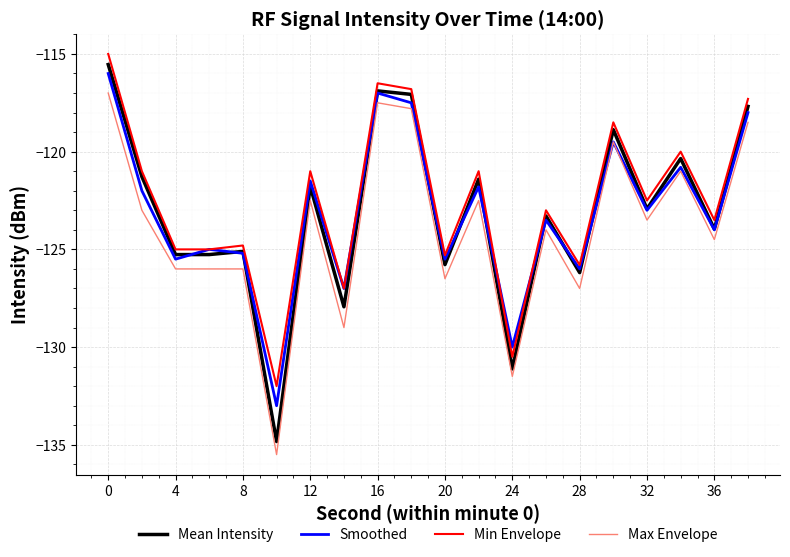

Which series has the widest spread of values?

Mean Intensity